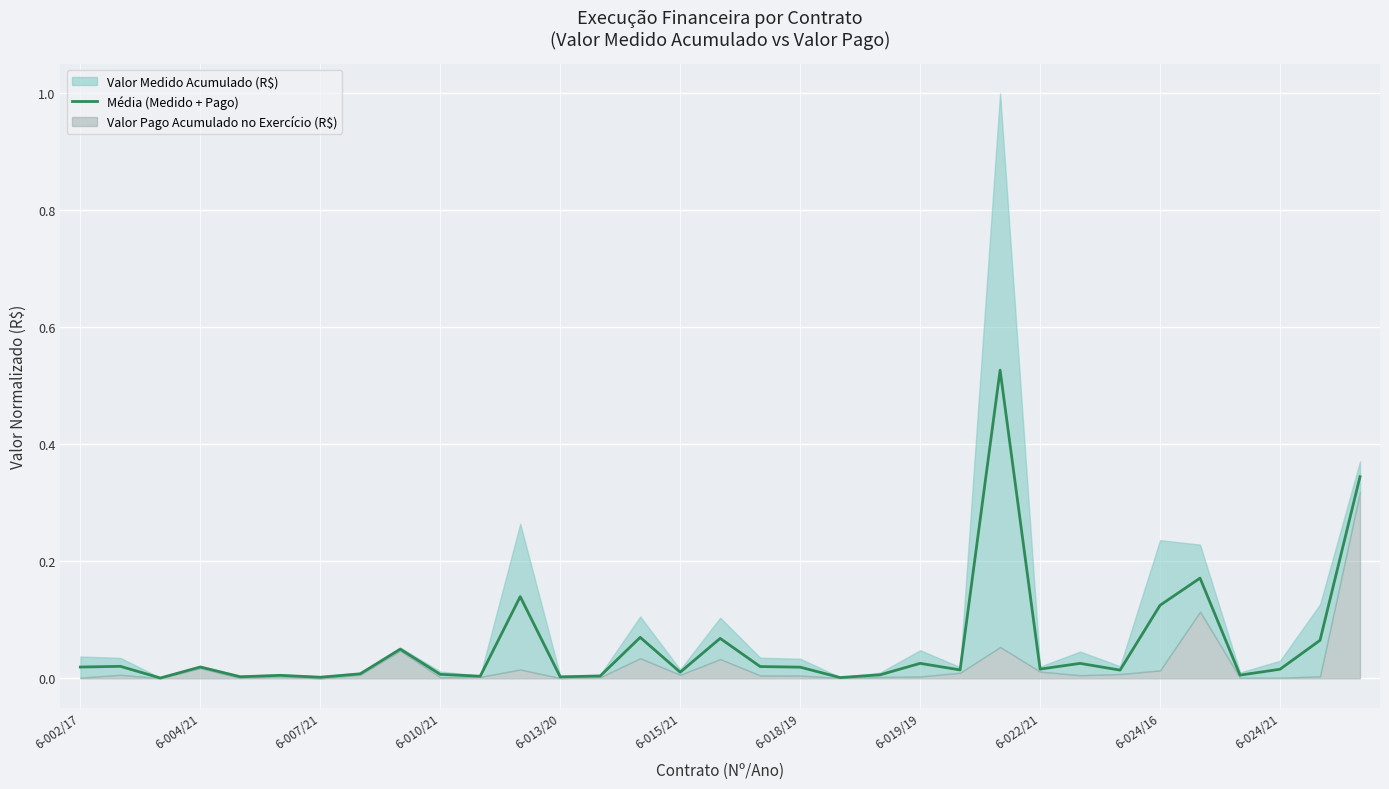

What is the sum of the values at 6-018/19 and 16?

0.1